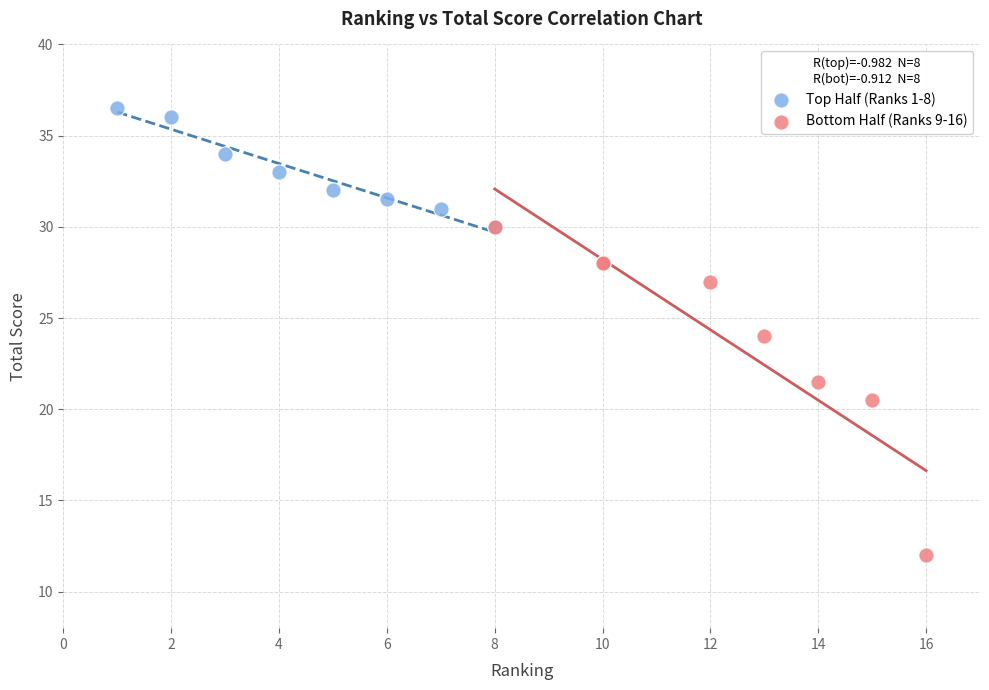

Which series reaches the maximum Y coordinate?

Top Half (Ranks 1-8)